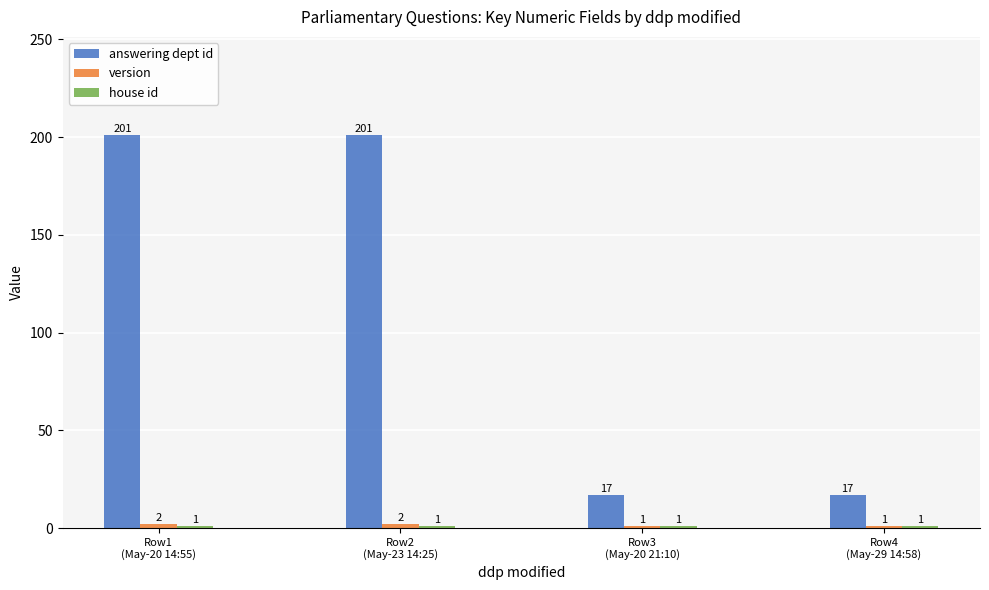

What is the greatest value displayed?

201